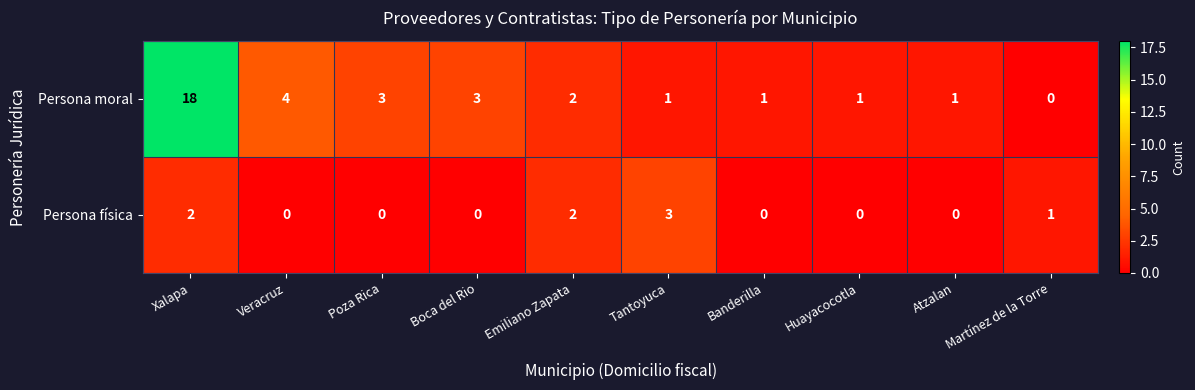

Is it true that Persona moral equals 1 at Veracruz?

False